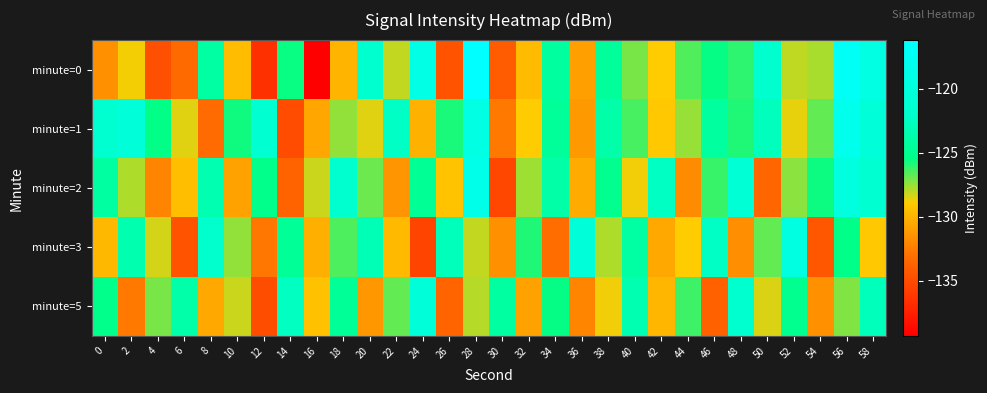

List the series in order of their peak value, lowest first.

minute=5, minute=3, minute=2, minute=1, minute=0